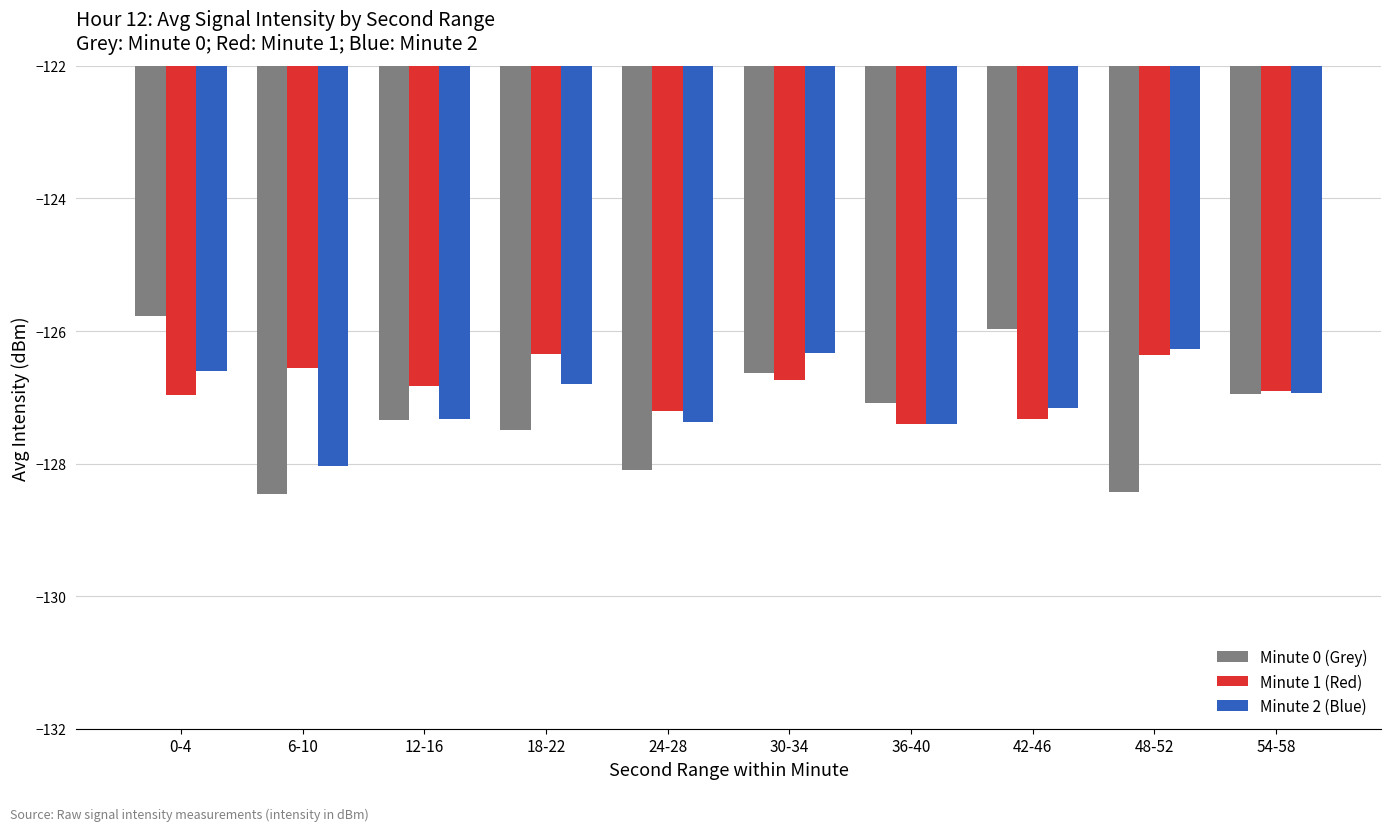

What are all the series names shown in the legend?

Minute 0 (Grey), Minute 1 (Red), Minute 2 (Blue)